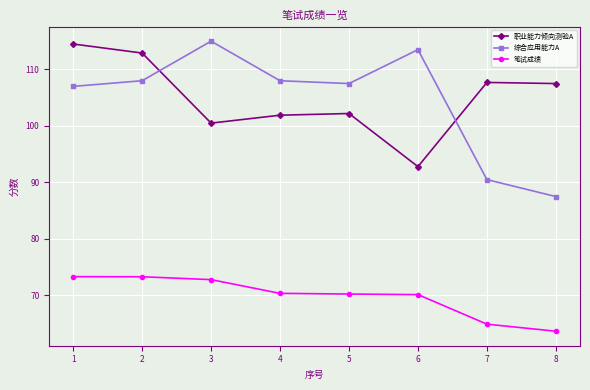

Which category has the highest value across all series?

3